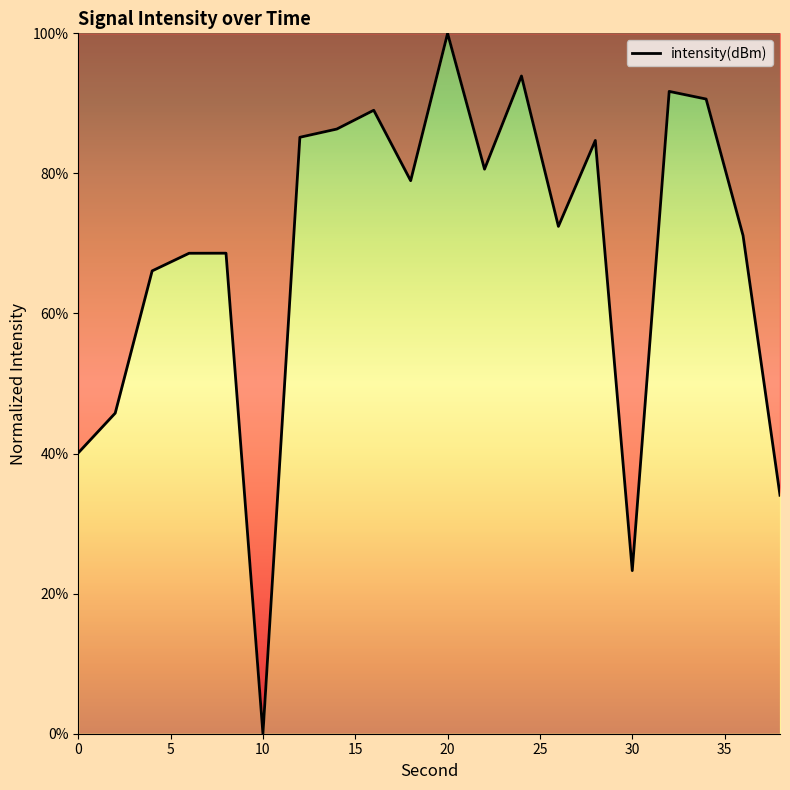

What is the difference between the maximum and minimum values?

100.0